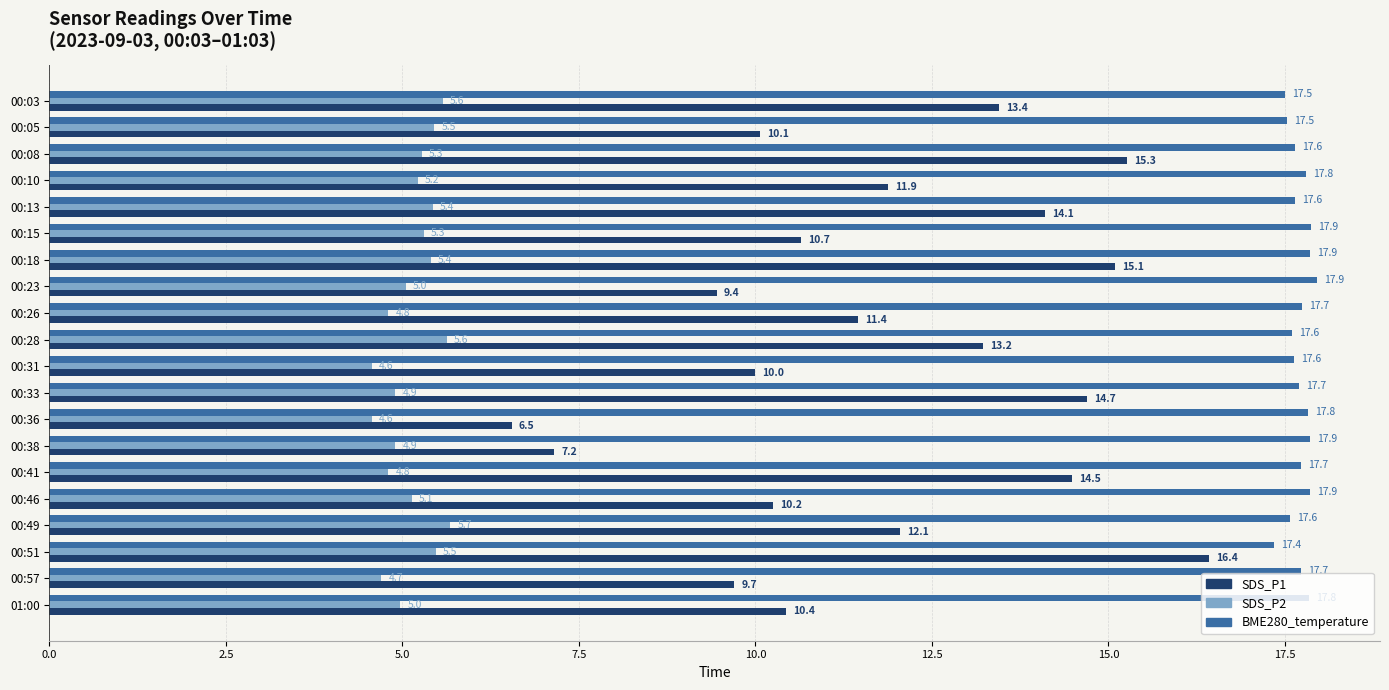

The value of SDS_P2 at 00:36 is 4.6. True or false?

True